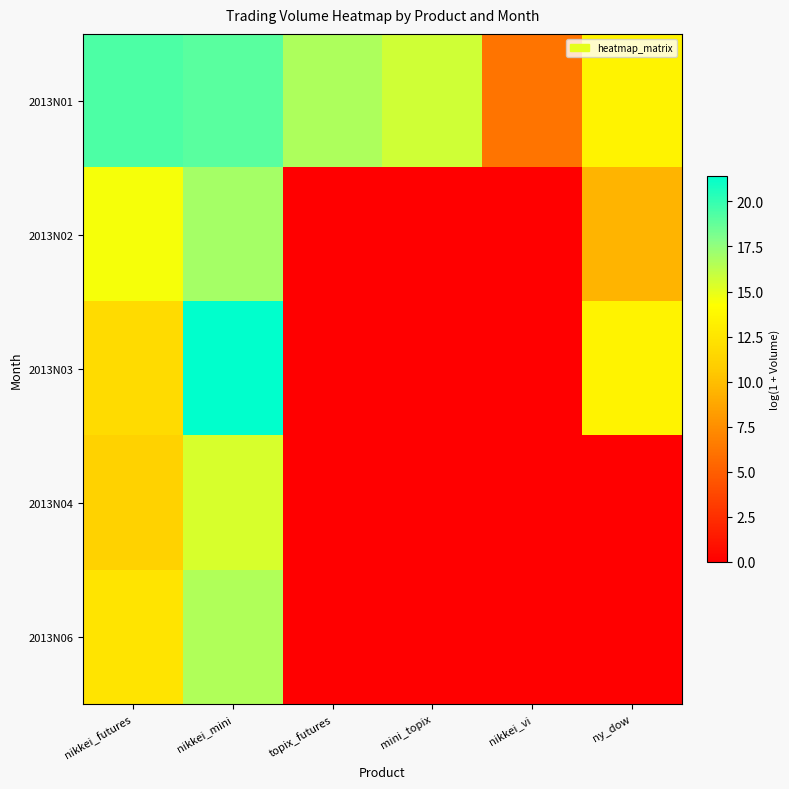

At how many categories does at least one series exceed 11?

5